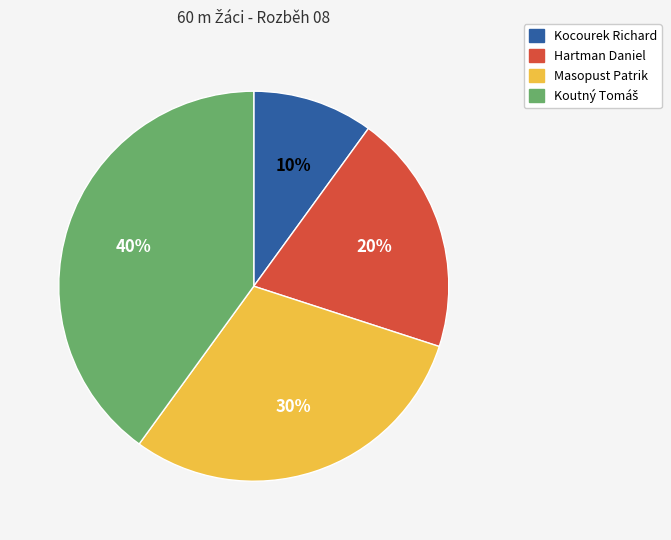

Do Kocourek Richard and Masopust Patrik together represent more than half of the pie?

No